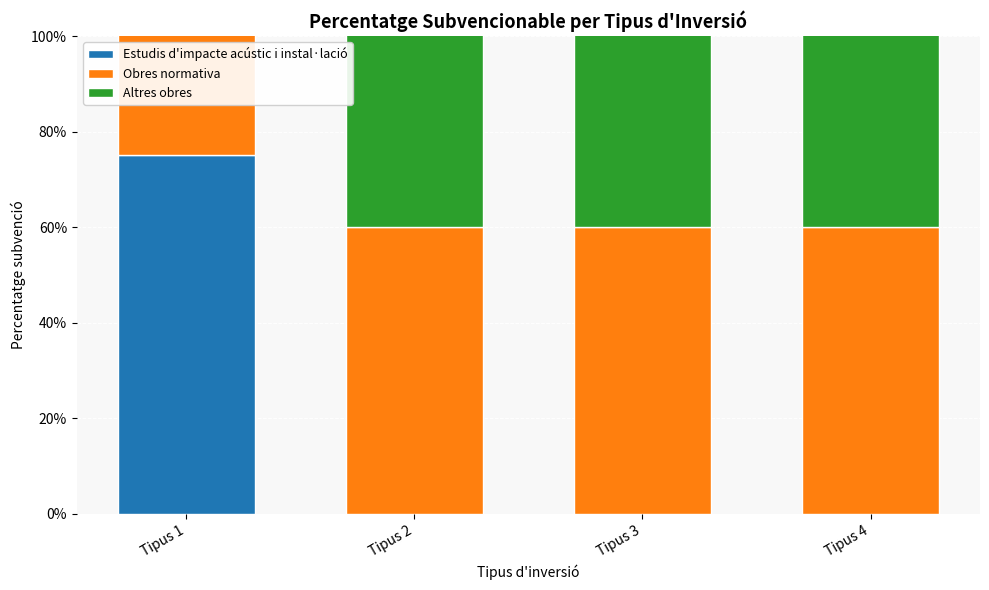

At Tipus 2, list the series in order from largest to smallest.

Obres normativa, Altres obres, Estudis d'impacte acústic i instal·lació